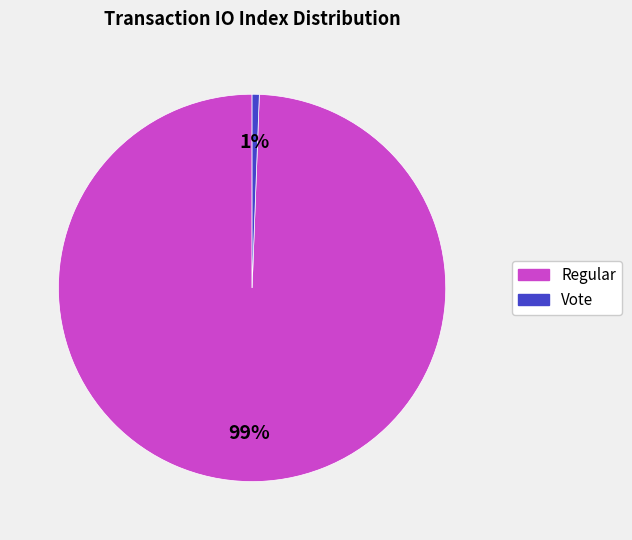

To the nearest percent, what portion does Vote represent?

1%